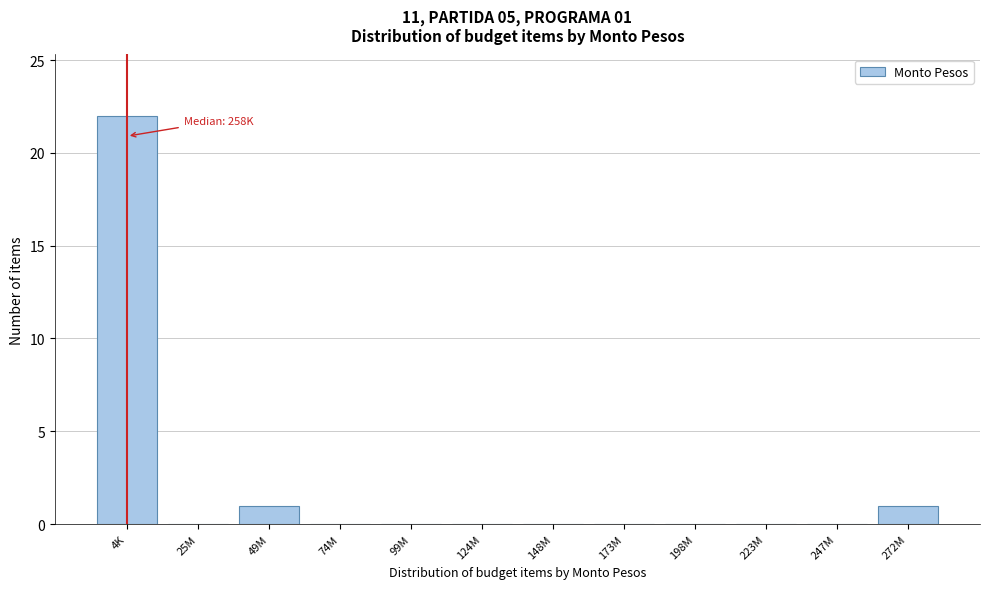

Reading left to right, extract all data points from this chart.

4K=22	25M=0	49M=1	74M=0	99M=0	124M=0	148M=0	173M=0	198M=0	223M=0	247M=0	272M=1